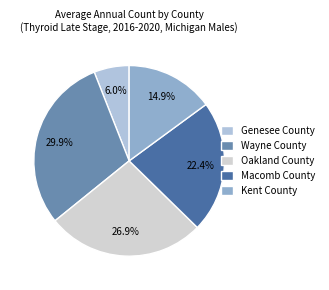

The Genesee County slice represents 6% of the pie. True or false?

True